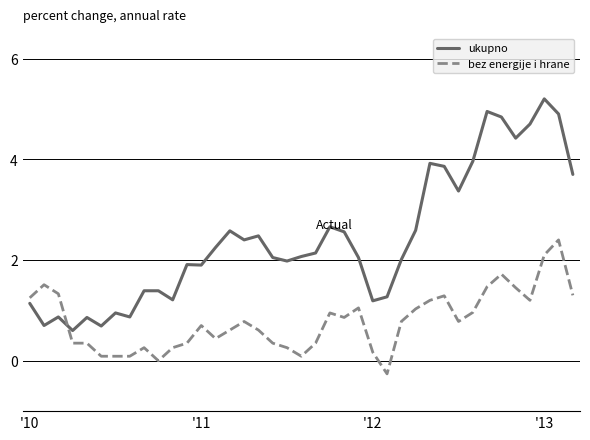

Which series has the largest range (max minus min)?

ukupno